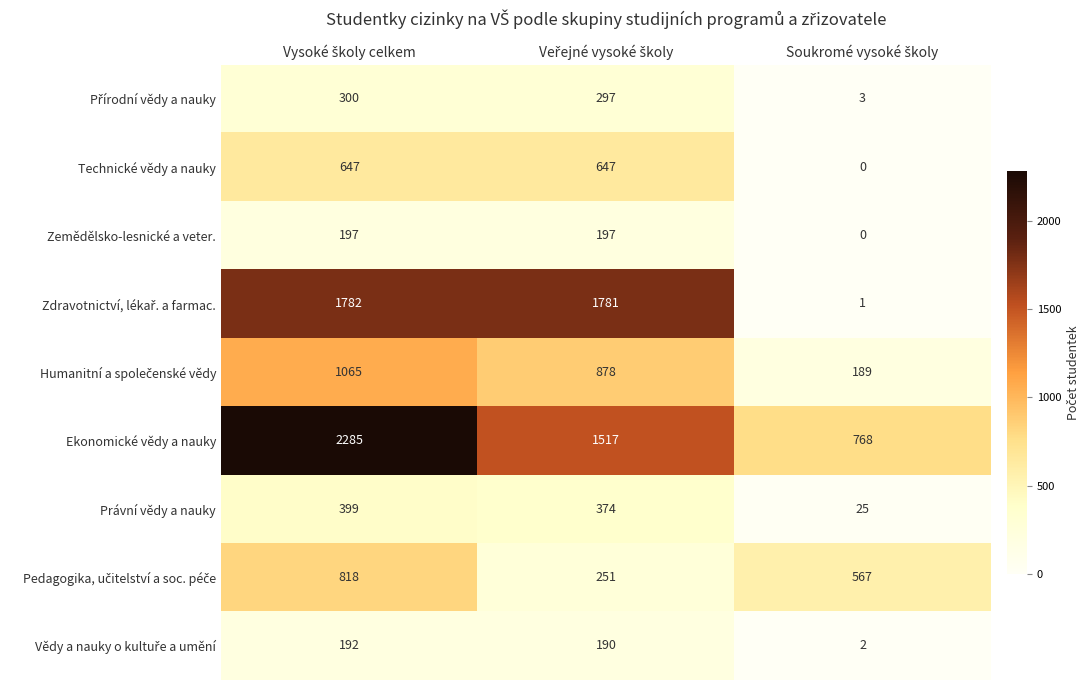

At how many categories does at least one series exceed 1023?

2